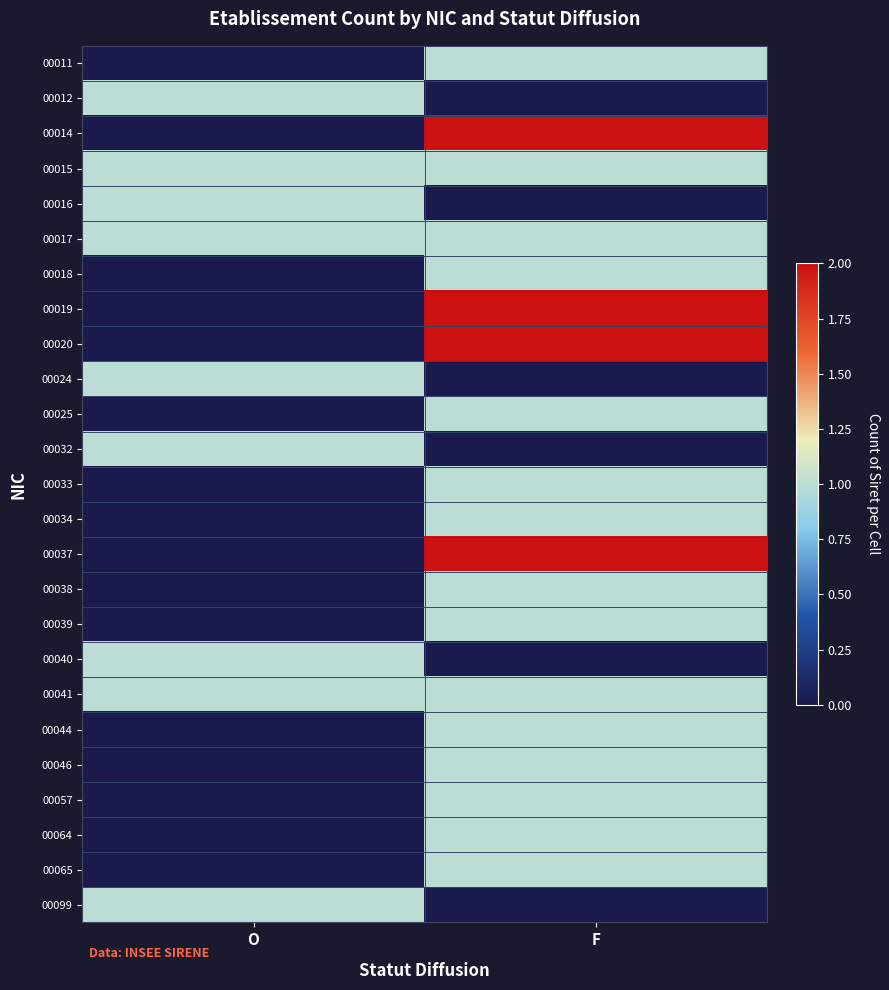

Which category has the lowest value across all series?

O